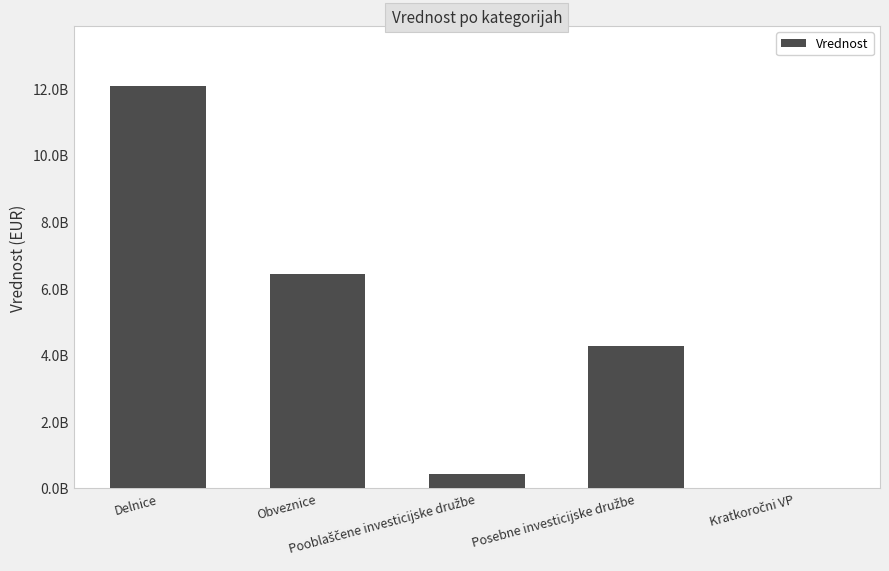

What is the difference between the values at Kratkoročni VP and Posebne investicijske družbe?

4271465935.7